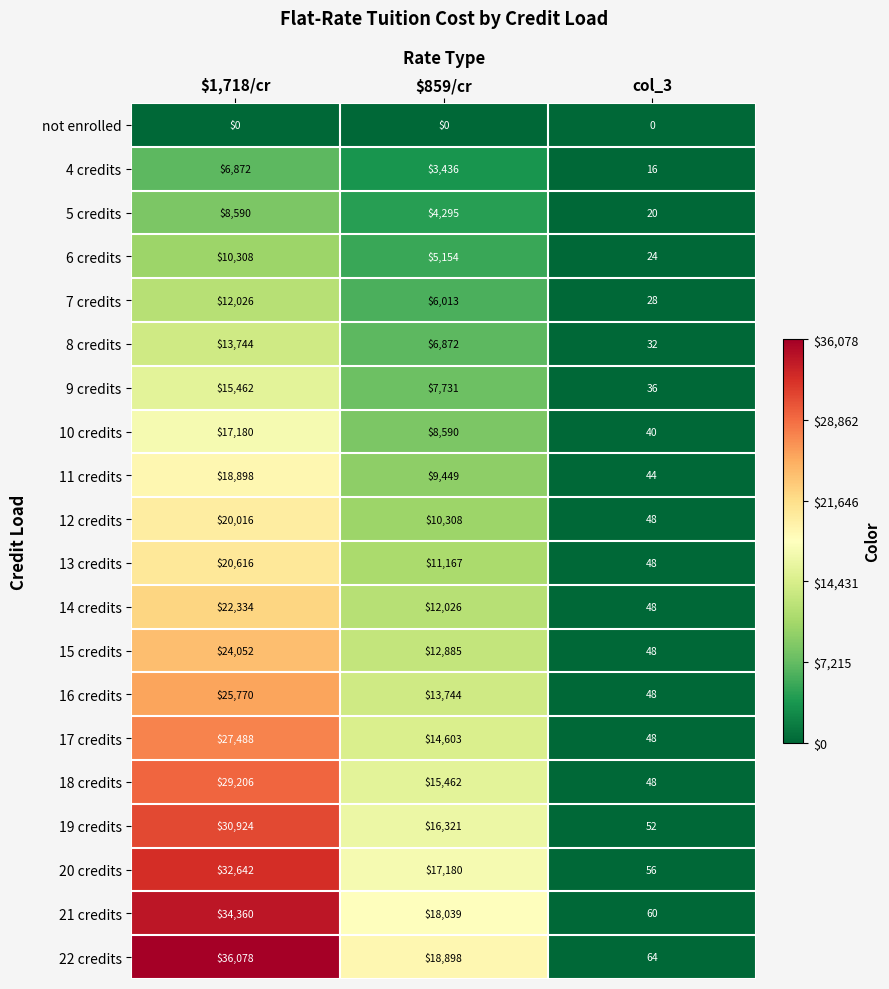

Is the value of 12 credits at $1,718/cr greater than the value of 14 credits at col_3?

Yes